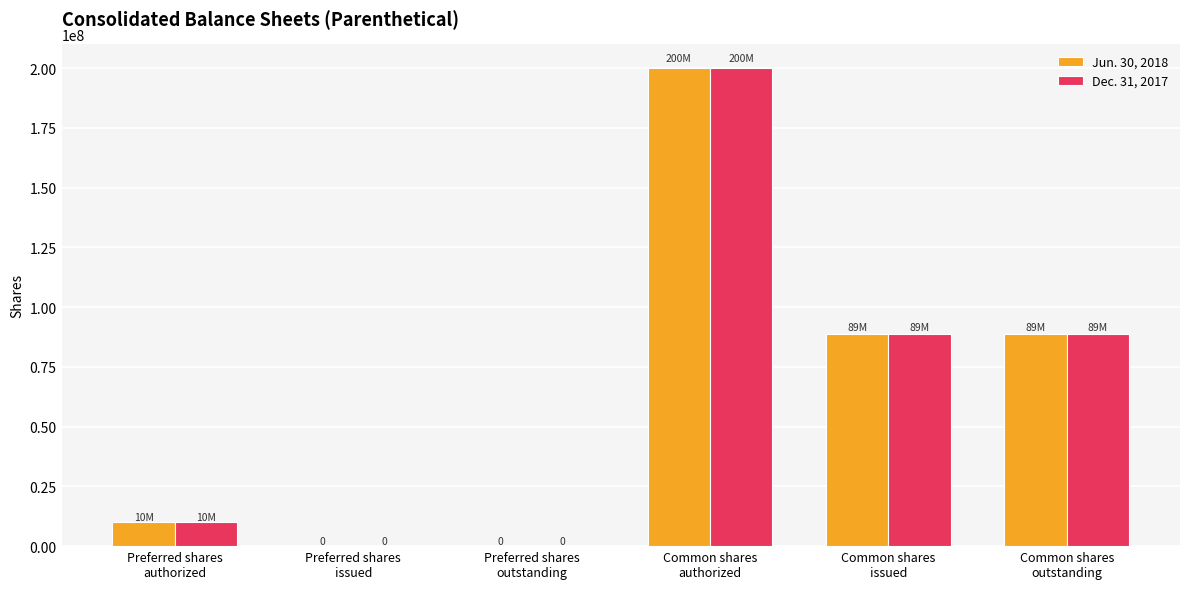

What is the maximum value shown in the chart?

200000000